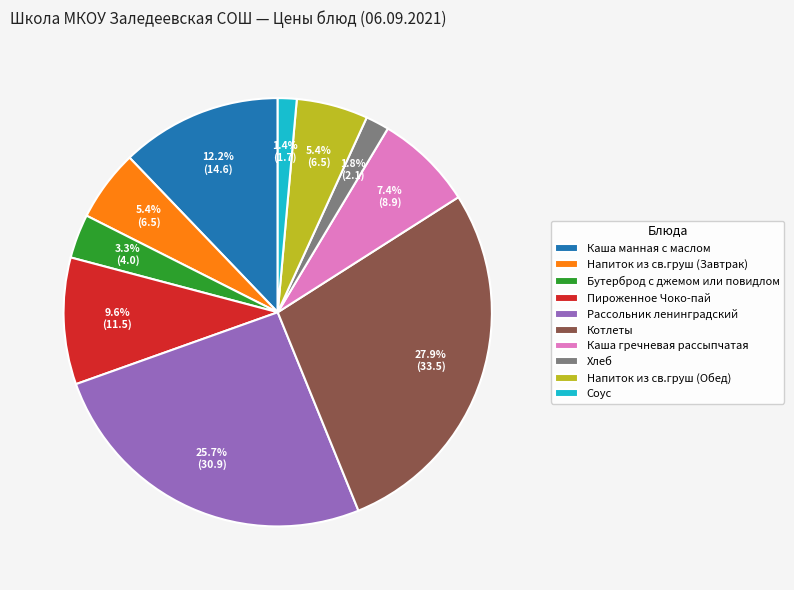

How many slices are in this pie chart?

10